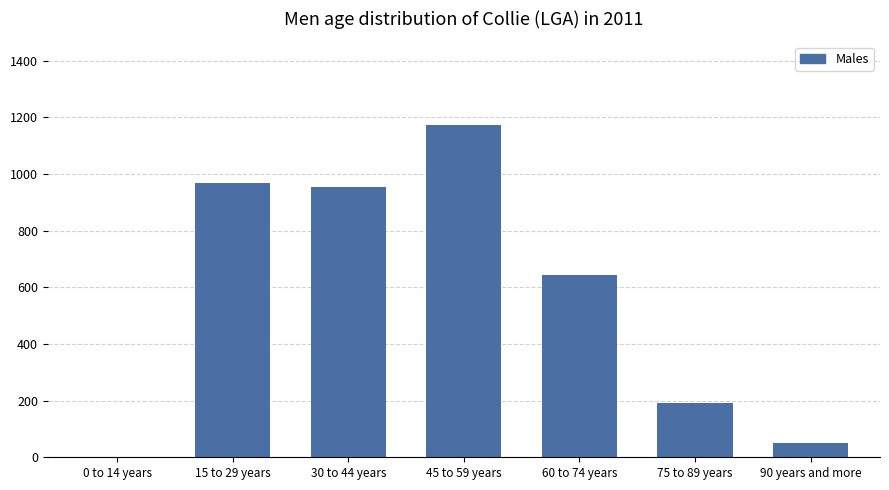

Where is the data nearest to the value 587?

60 to 74 years